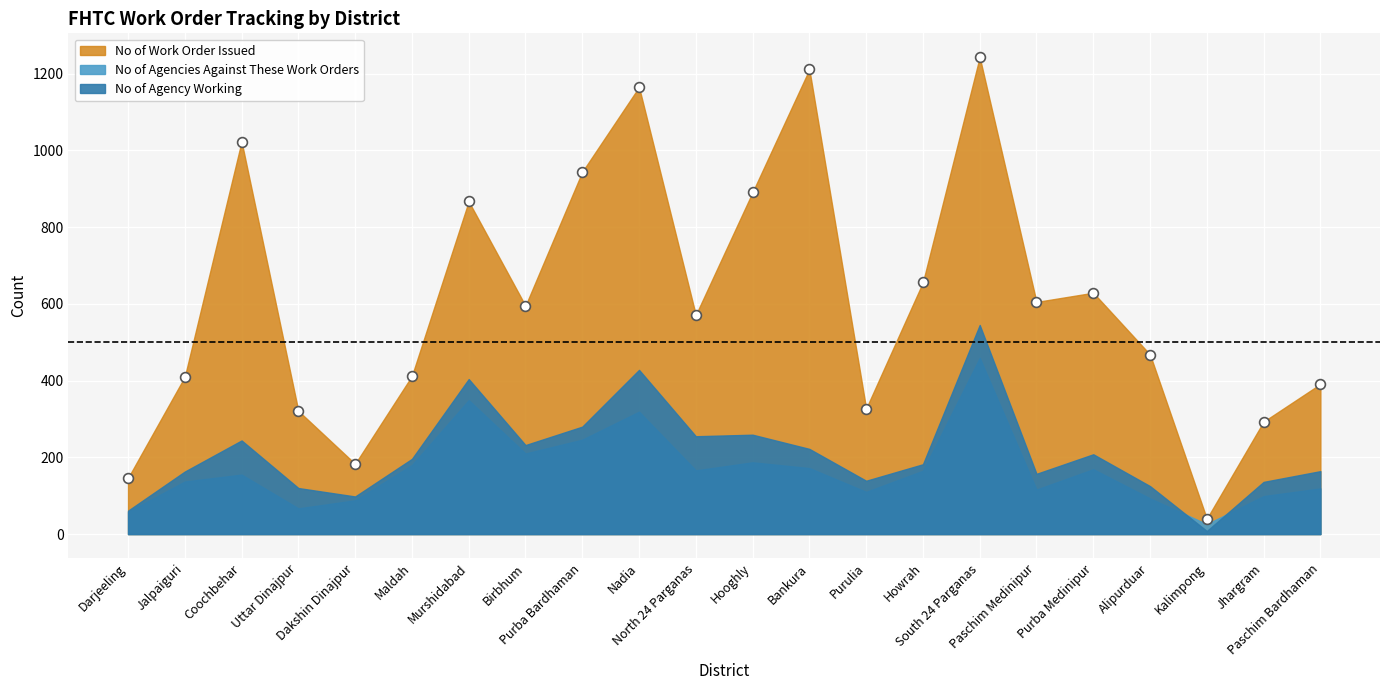

What is the range of Y values (max minus min)?

1203